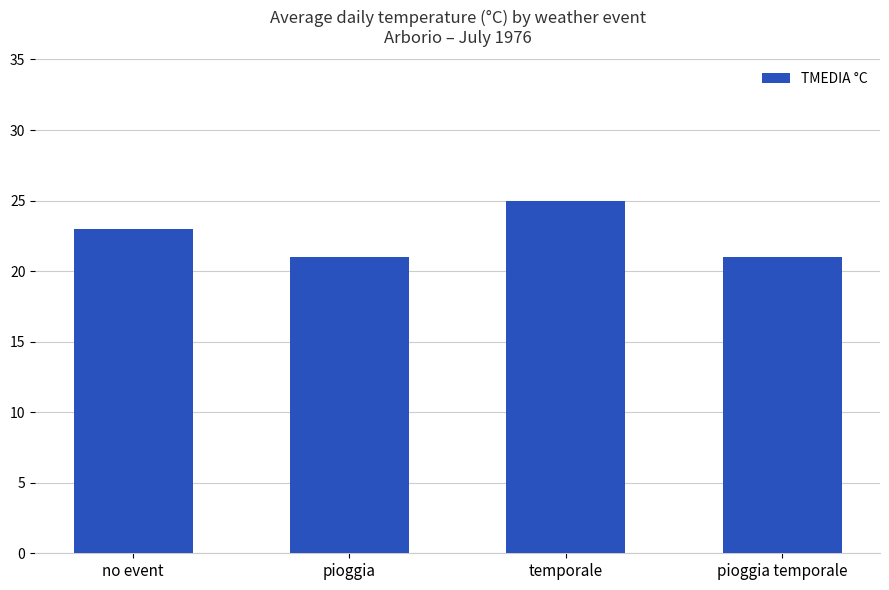

What is the difference between the second highest and minimum values?

2